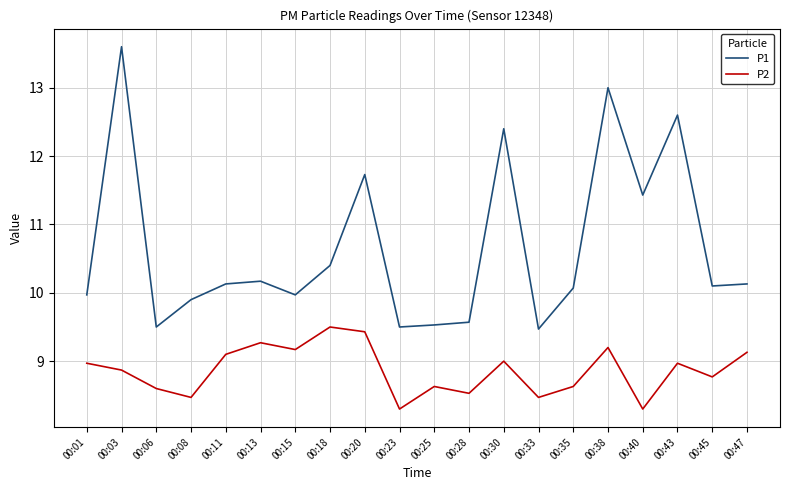

At which label is P1 closest to 11?

00:40